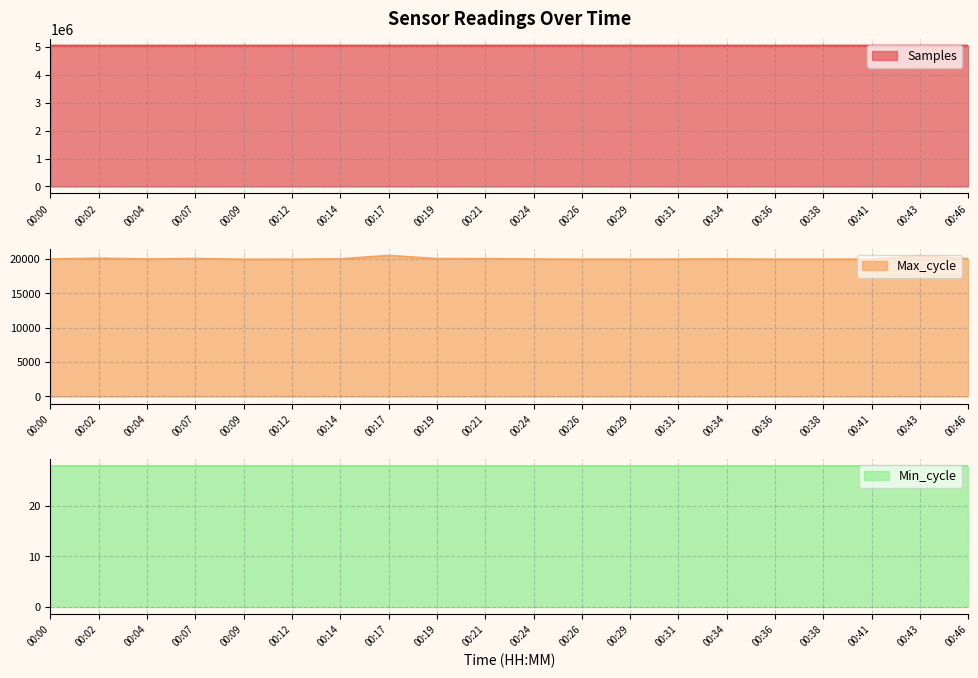

What is the value of the Max_cycle point at the 16th from the left?

19921